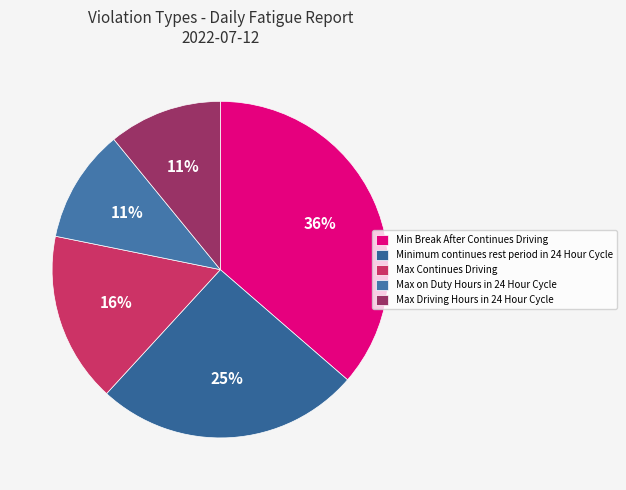

To the nearest percent, what is the average slice percentage?

20%